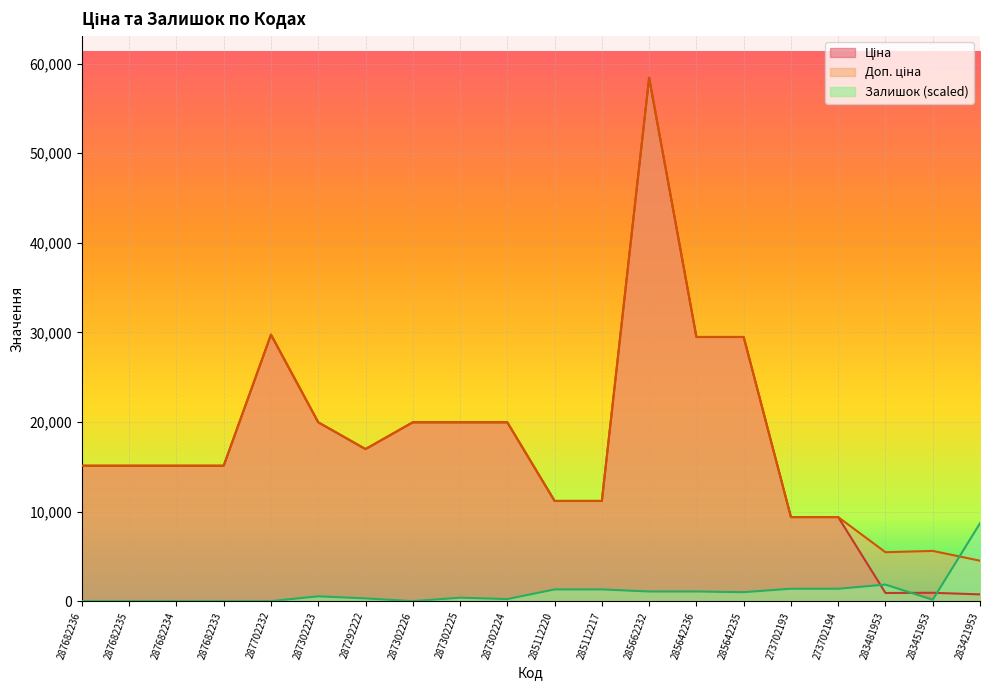

How many values in the Доп. ціна series exceed 15120?

9